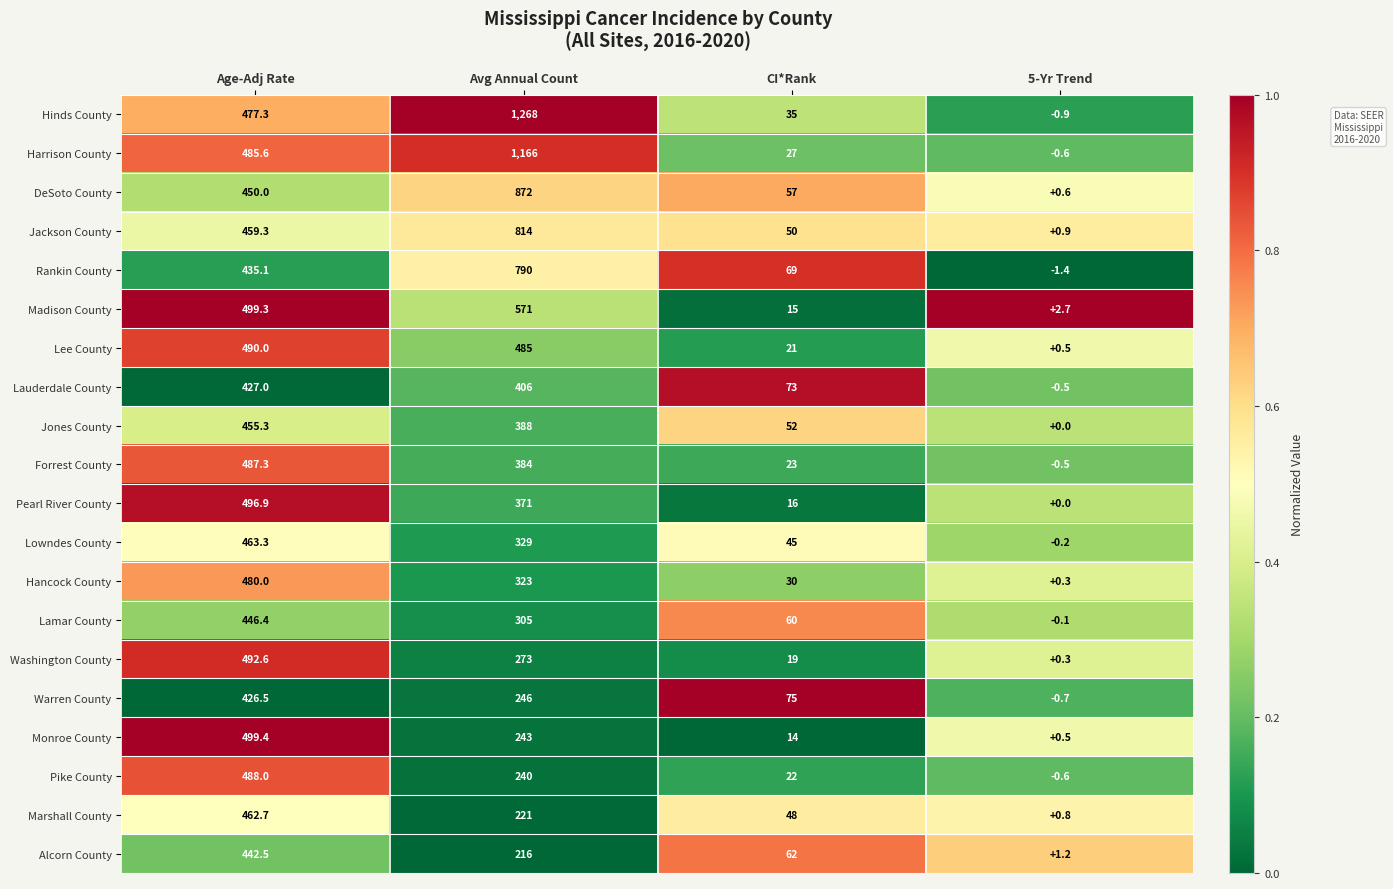

Rank the series at Age-Adj Rate from highest to lowest value.

Monroe County, Madison County, Pearl River County, Washington County, Lee County, Pike County, Forrest County, Harrison County, Hancock County, Hinds County, Lowndes County, Marshall County, Jackson County, Jones County, DeSoto County, Lamar County, Alcorn County, Rankin County, Lauderdale County, Warren County